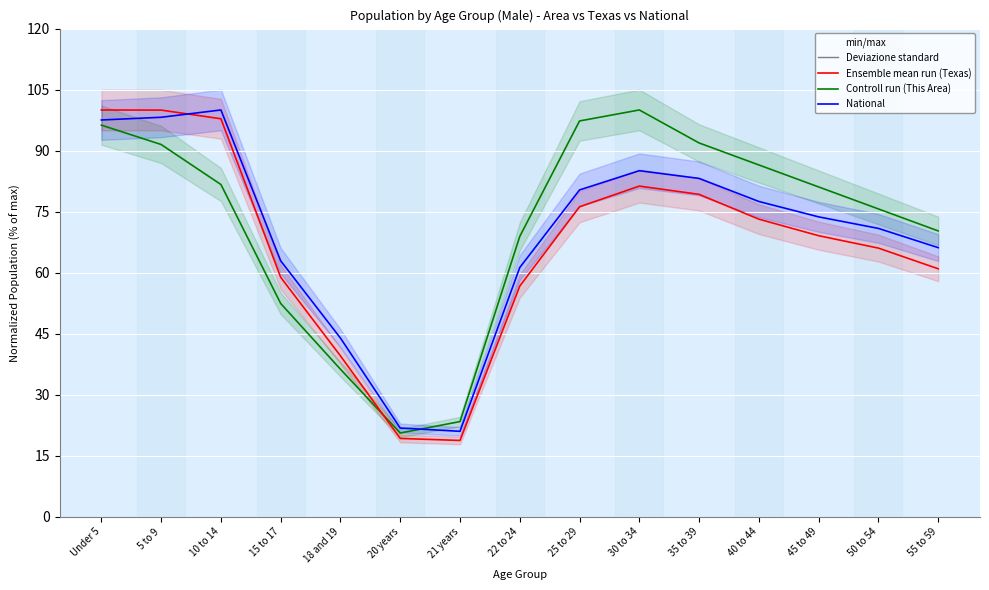

Reading right to left, list all the values displayed in this chart.

This Area (Male): 55 to 59=70.3	50 to 54=75.7	45 to 49=81.1	40 to 44=86.5	35 to 39=91.9	30 to 34=100.0	25 to 29=97.3	22 to 24=68.9	21 years=23.4	20 years=20.6	18 and 19=36.3	15 to 17=52.4	10 to 14=81.7	5 to 9=91.5	Under 5=96.3
Texas (Male): 55 to 59=61.0	50 to 54=66.0	45 to 49=69.1	40 to 44=73.2	35 to 39=79.3	30 to 34=81.3	25 to 29=76.2	22 to 24=56.7	21 years=18.8	20 years=19.3	18 and 19=39.6	15 to 17=58.9	10 to 14=97.8	5 to 9=100.0	Under 5=100.0
National (Male): 55 to 59=66.2	50 to 54=70.9	45 to 49=73.7	40 to 44=77.5	35 to 39=83.2	30 to 34=85.1	25 to 29=80.3	22 to 24=61.3	21 years=21.0	20 years=21.8	18 and 19=43.9	15 to 17=62.9	10 to 14=100.0	5 to 9=98.2	Under 5=97.5